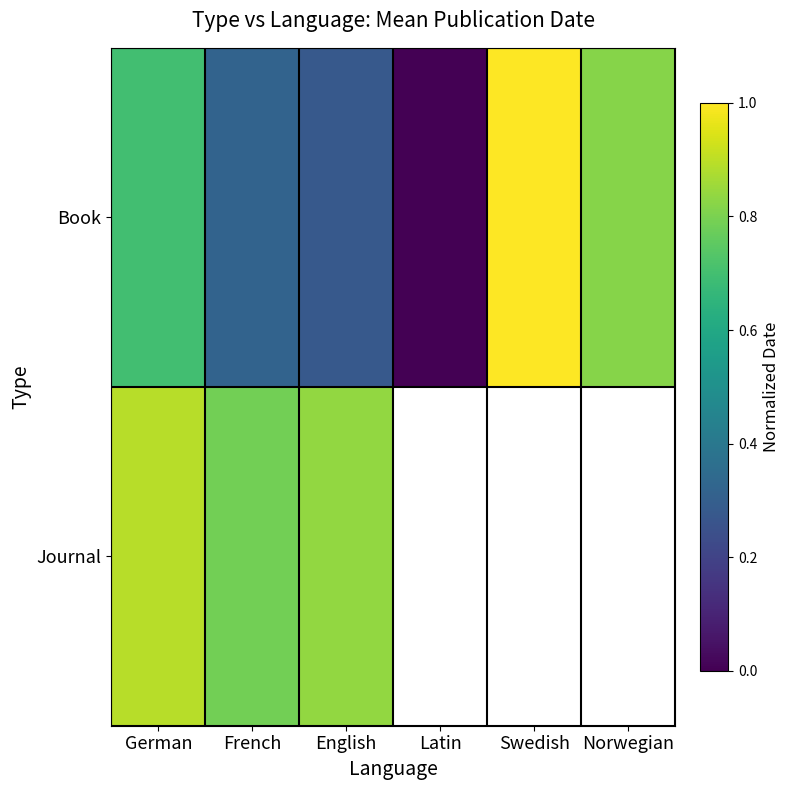

Is the value of Journal at Latin greater than the value of Book at Swedish?

No